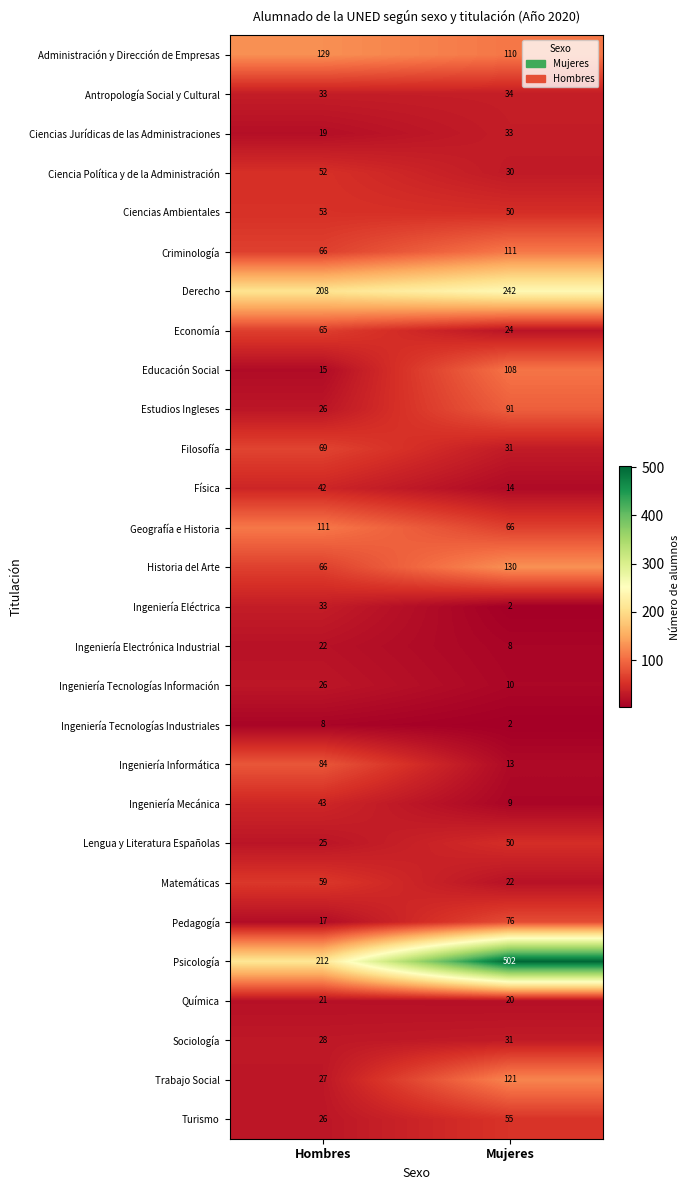

List the labels in order of Educación Social value, smallest first.

Hombres, Mujeres